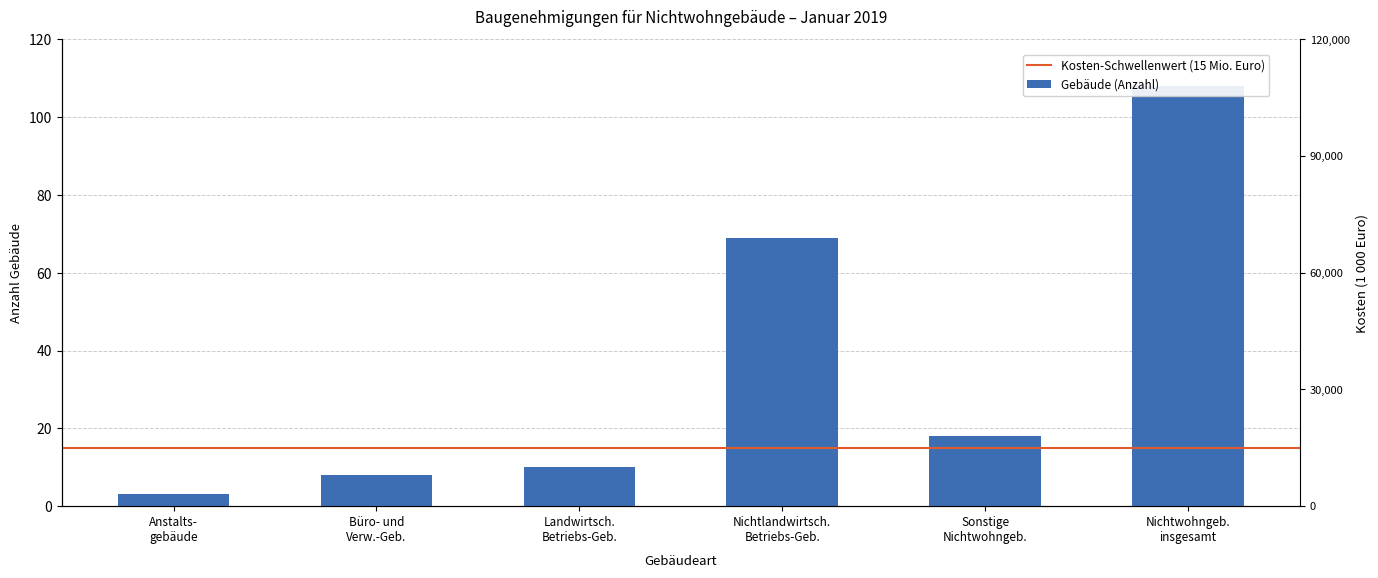

What is the value of the 4th bar from the left?

69